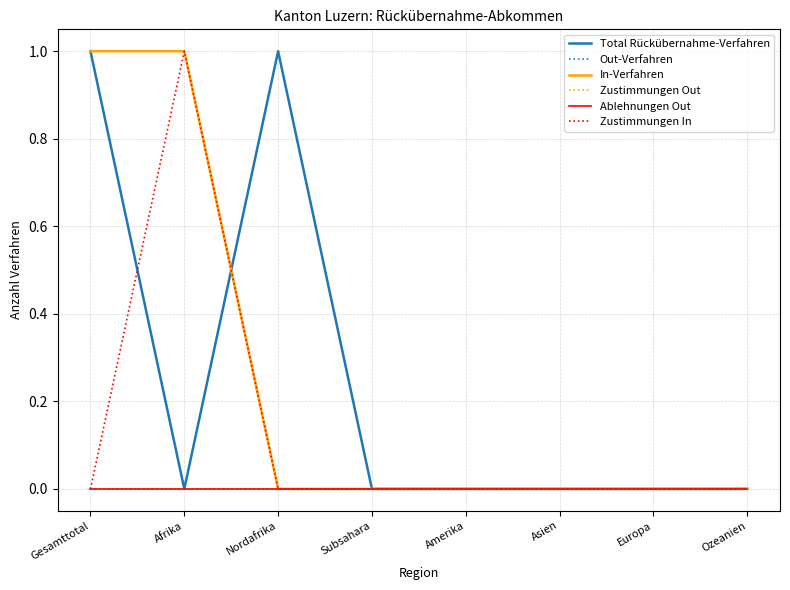

Reading right to left, list all the values displayed in this chart.

Total Rückübernahme-Verfahren: 0	0	0	0	0	1	0	1
Out-Verfahren: 0	0	0	0	0	0	0	0
In-Verfahren: 0	0	0	0	0	0	1	1
Zustimmungen Out: 0	0	0	0	0	0	0	0
Ablehnungen Out: 0	0	0	0	0	0	0	0
Zustimmungen In: 0	0	0	0	0	0	1	0